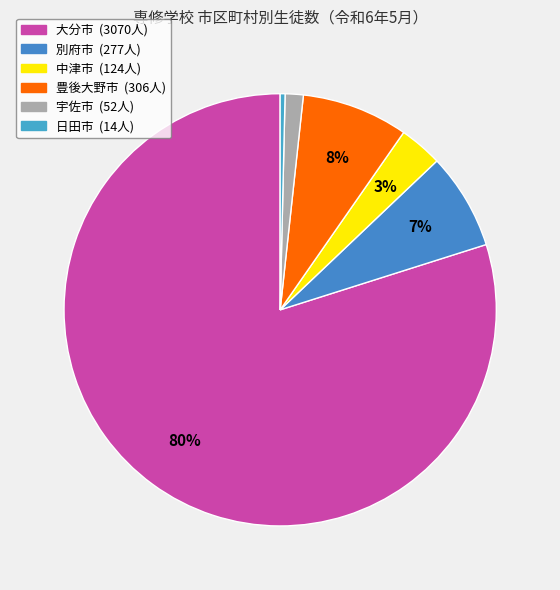

How many segments does this pie chart have?

6